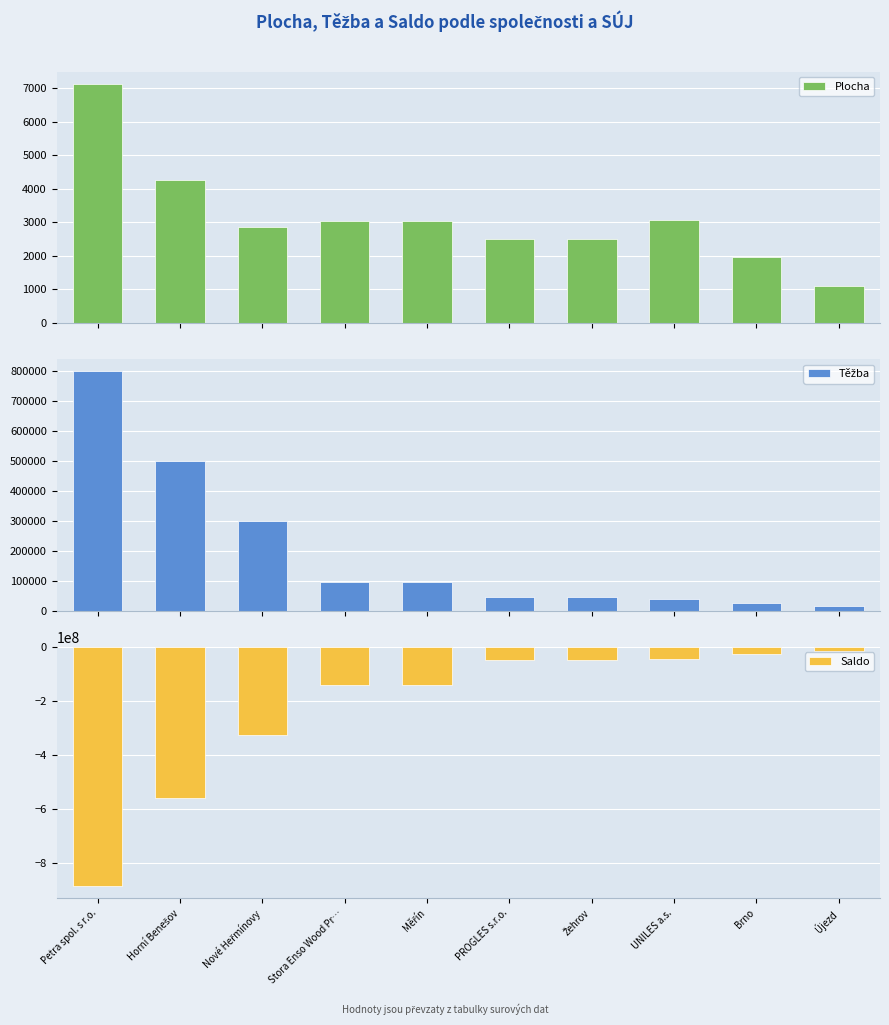

The value of Plocha at Újezd is 1578. True or false?

False